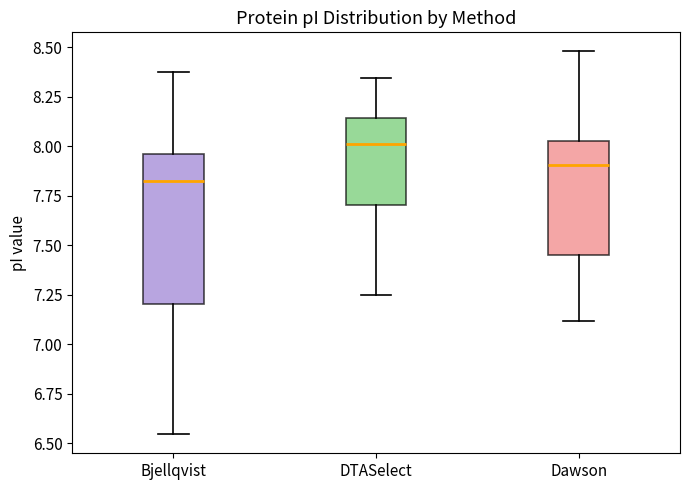

Comparing the boxes themselves (not the whiskers), which one is the tallest?

Bjellqvist